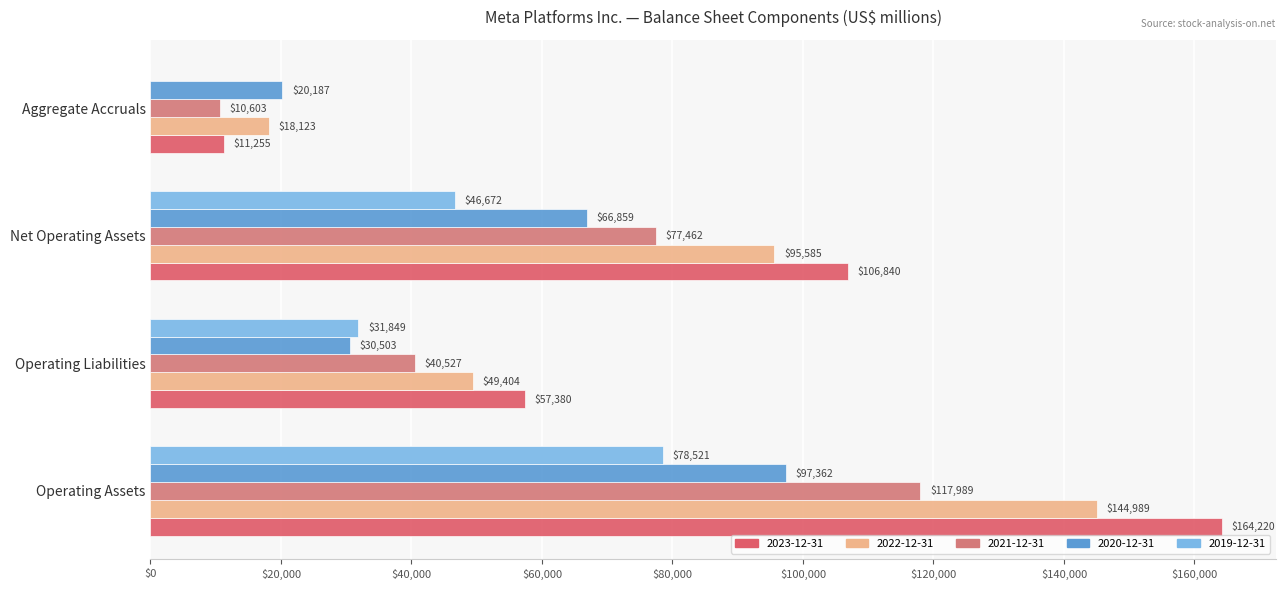

How many categories are shown in the chart?

4